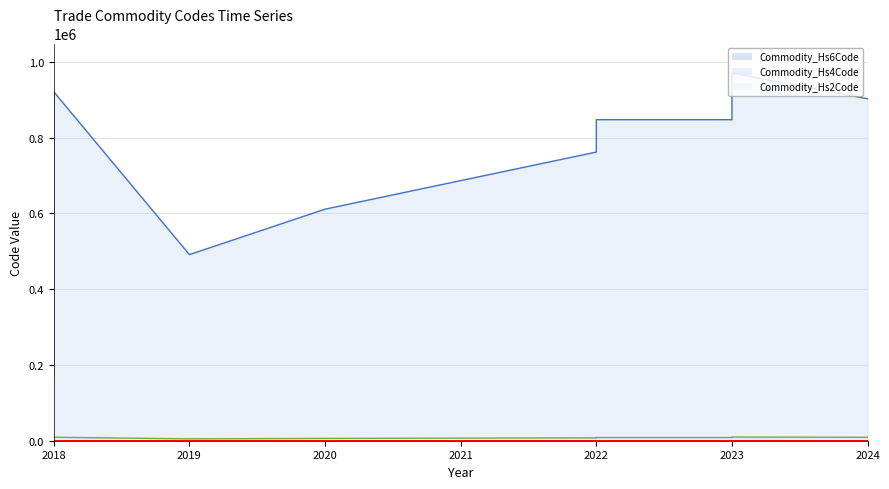

Rank the series by their maximum value, from lowest to highest.

Commodity_Hs2Code, Commodity_Hs4Code, Commodity_Hs6Code